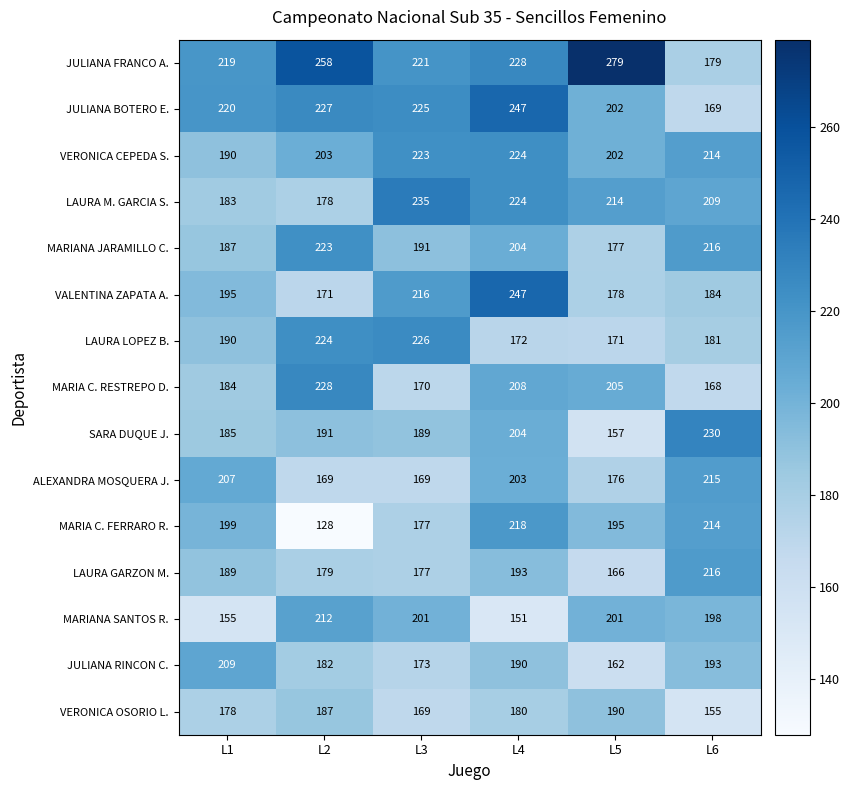

How many categories are shown in the chart?

6